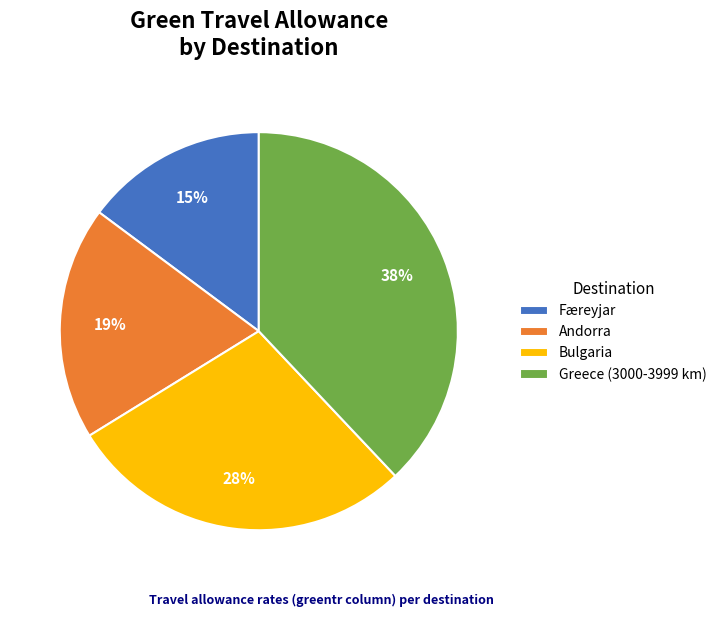

Is the sum of Greece (3000-3999 km) and Færeyjar greater than half?

Yes